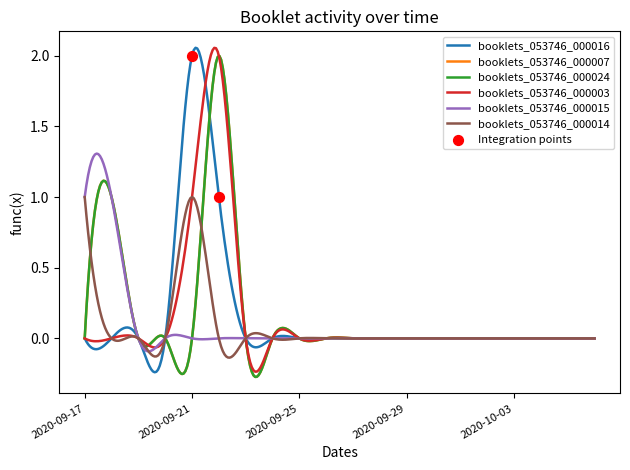

At how many categories does at least one series exceed 0?

4